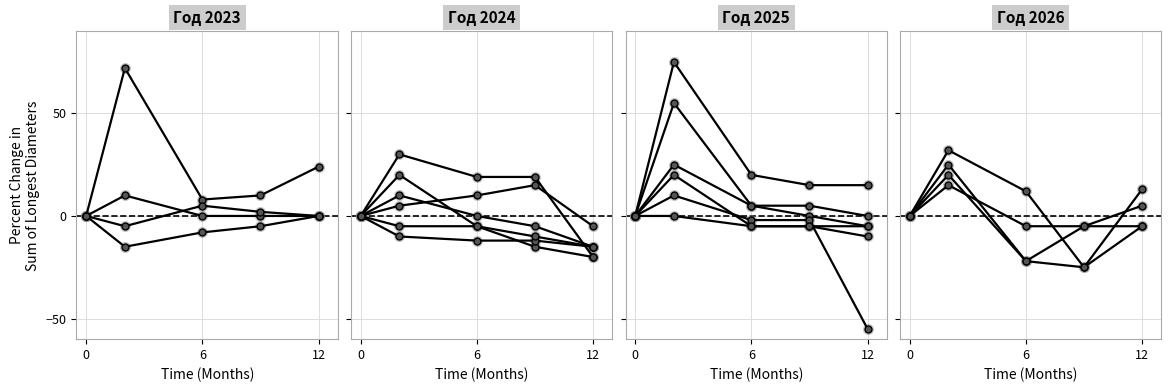

How many data points does each series have?

5